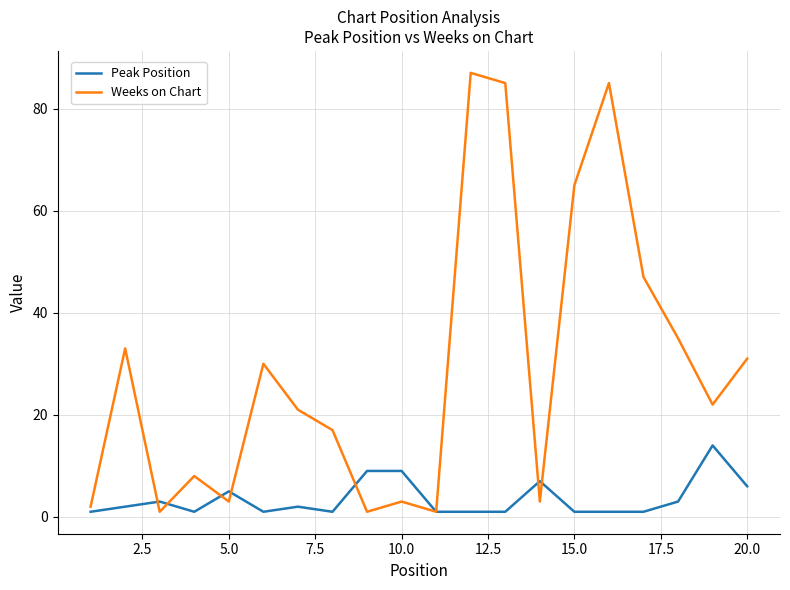

What is the average value of the Weeks on Chart series?

29